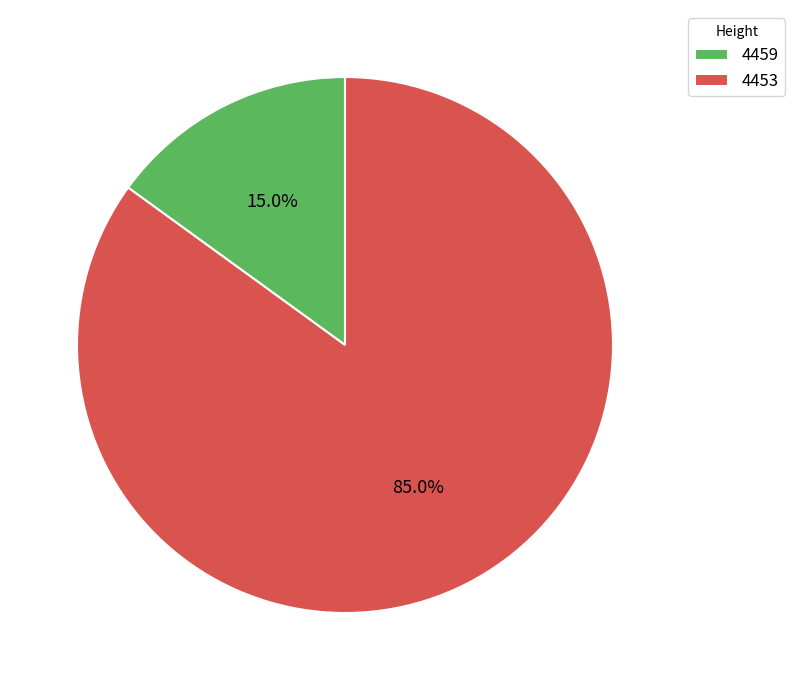

Is it true that 4453 is 93% of the pie?

False